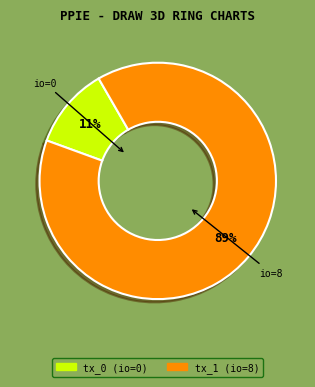

Is there a majority slice in this chart?

Yes